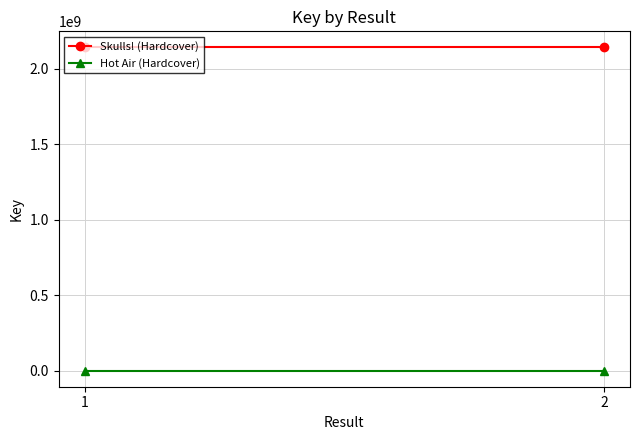

Between 1 and 2, which series saw the biggest shift?

Skulls! (Hardcover)